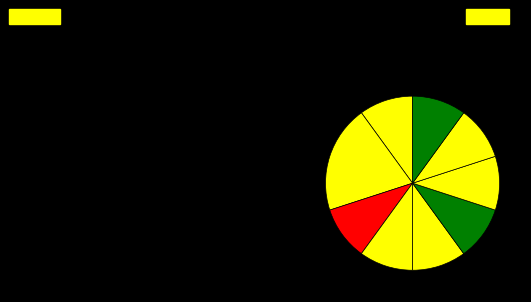

How many segments does this pie chart have?

9